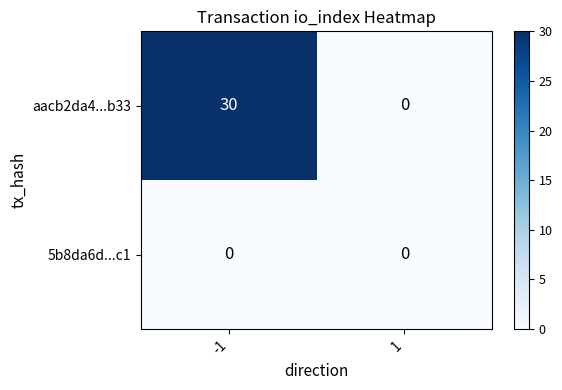

How many data points does each series have?

2